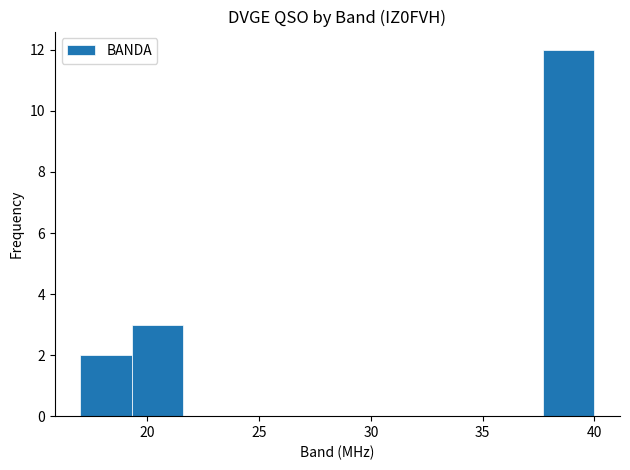

How tall is the bar that spans 37.7 to 40.0 on the x-axis? Neither the bar edges nor the heights are printed on the chart, so give them approximately, as read against the axes.

12